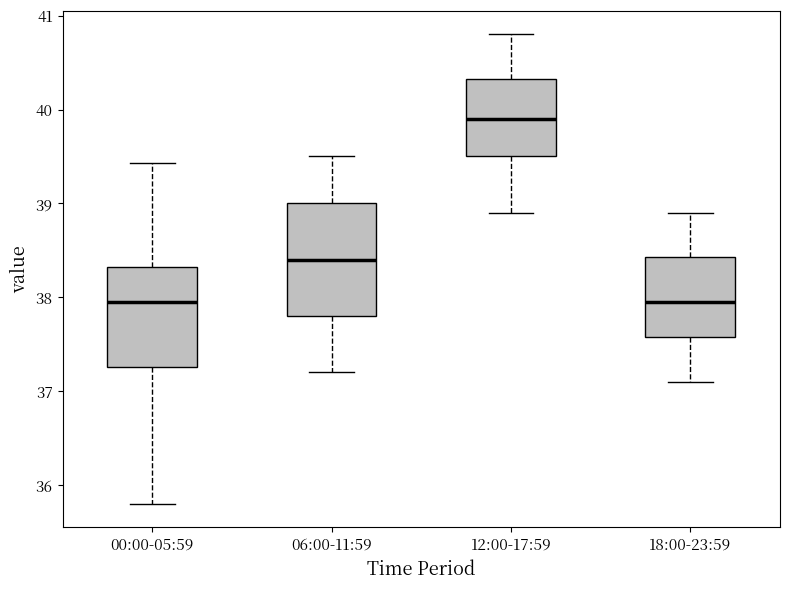

Reading left to right, transcribe this box plot: for each box, give where its median line is, the range the box spans, and where its two whiskers end, as read against the y-axis. The values are not printed on the chart, so give them approximately, as read against the axis.

00:00-05:59: median 38.0, box 37.3 to 38.3, whiskers 35.8 to 39.4
06:00-11:59: median 38.4, box 37.8 to 39.0, whiskers 37.2 to 39.5
12:00-17:59: median 39.9, box 39.5 to 40.3, whiskers 38.9 to 40.8
18:00-23:59: median 38.0, box 37.6 to 38.4, whiskers 37.1 to 38.9